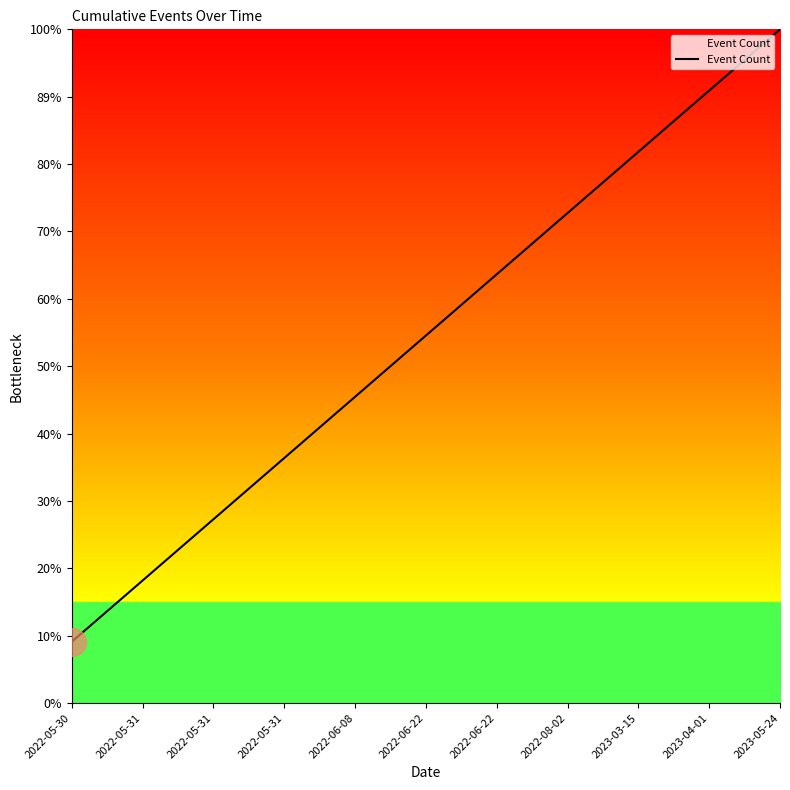

Does the chart display data point markers on the line(s)?

No